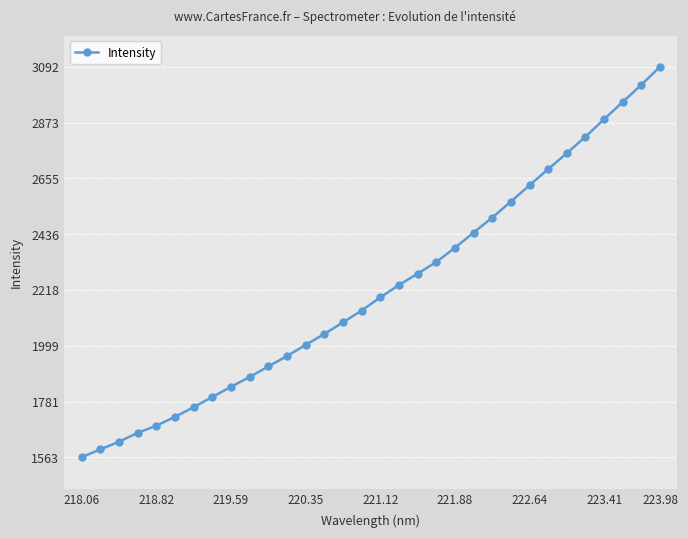

What is the value of the 30th point from the left?

2953.7